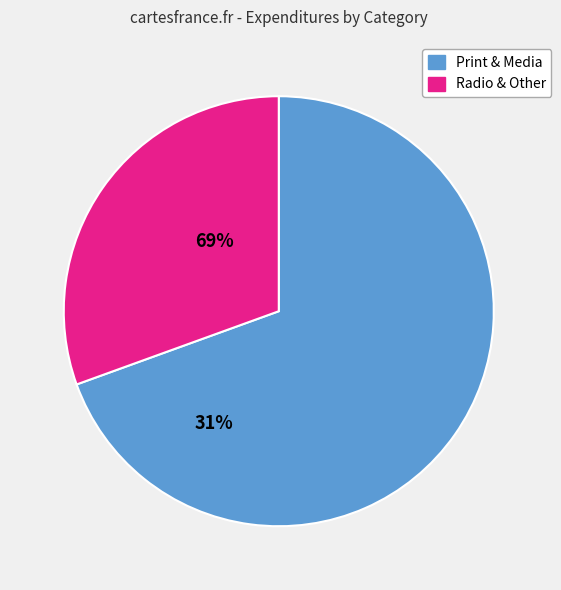

Rank the categories by value from lowest to highest.

Radio & Other, Print & Media